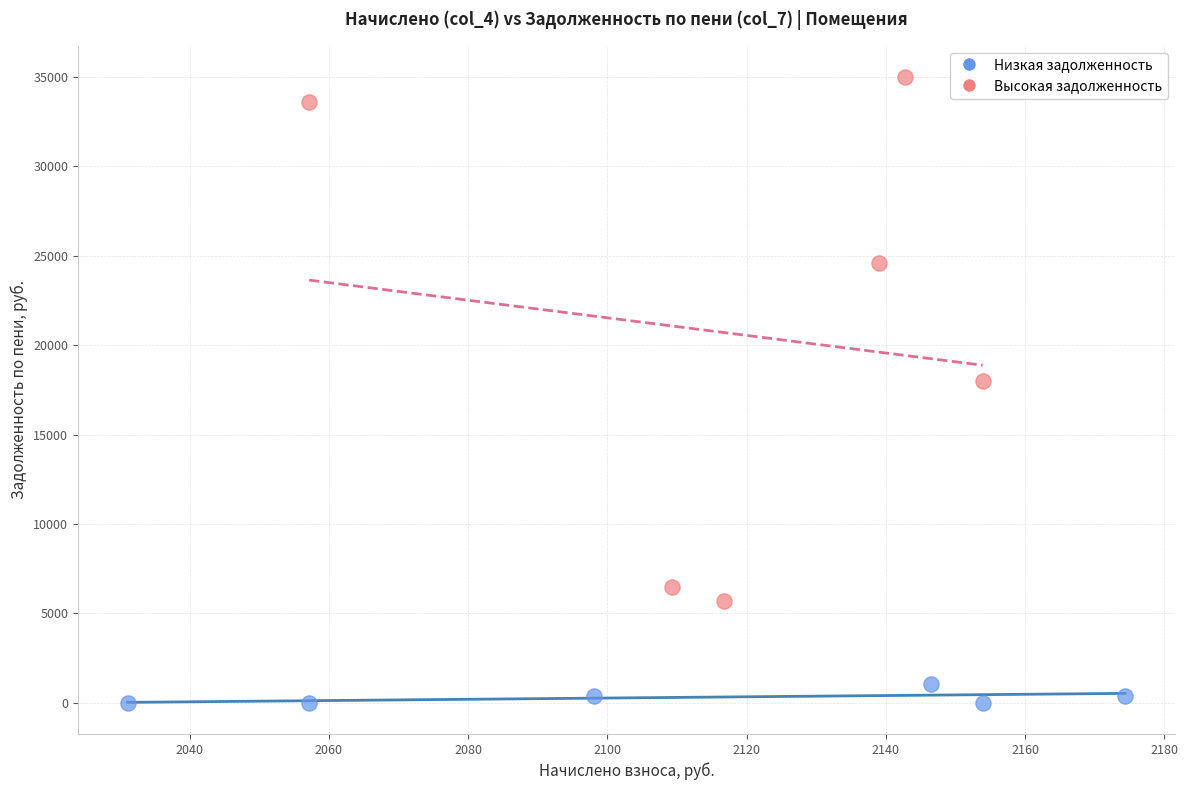

Which series contains the lowest Y value?

Низкая задолженность